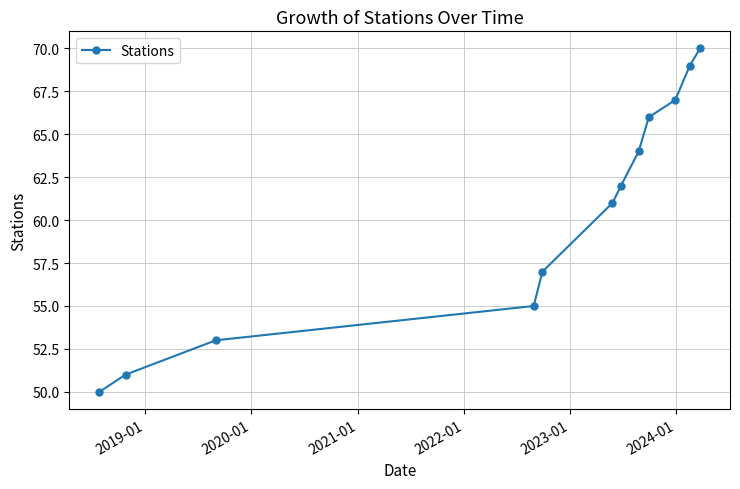

What is the average value?

60